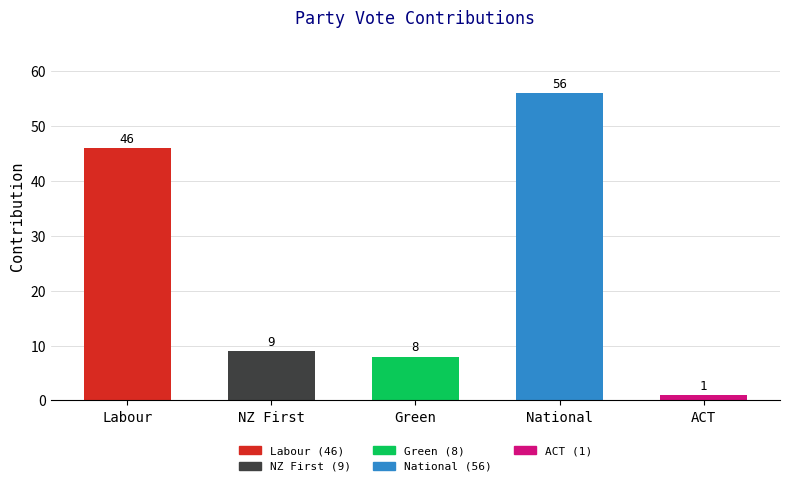

What is the label of the 1st bar from the left?

Labour